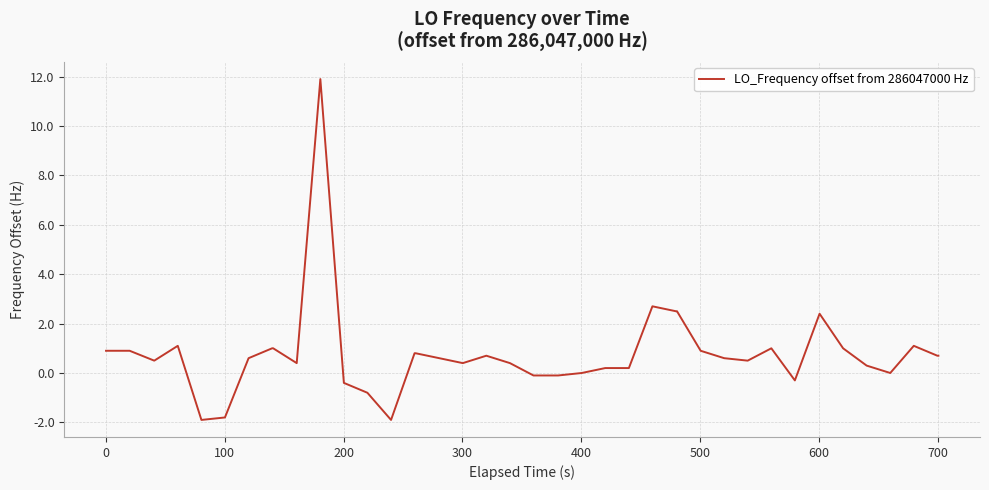

What is the maximum value shown in the chart?

11.9